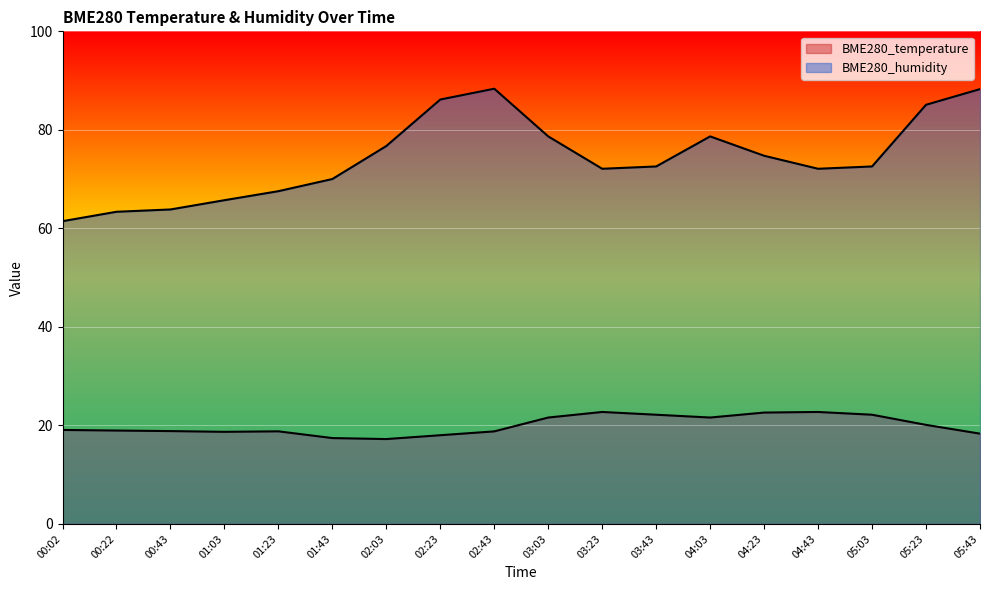

What is the sum of all BME280_humidity values?

1338.0